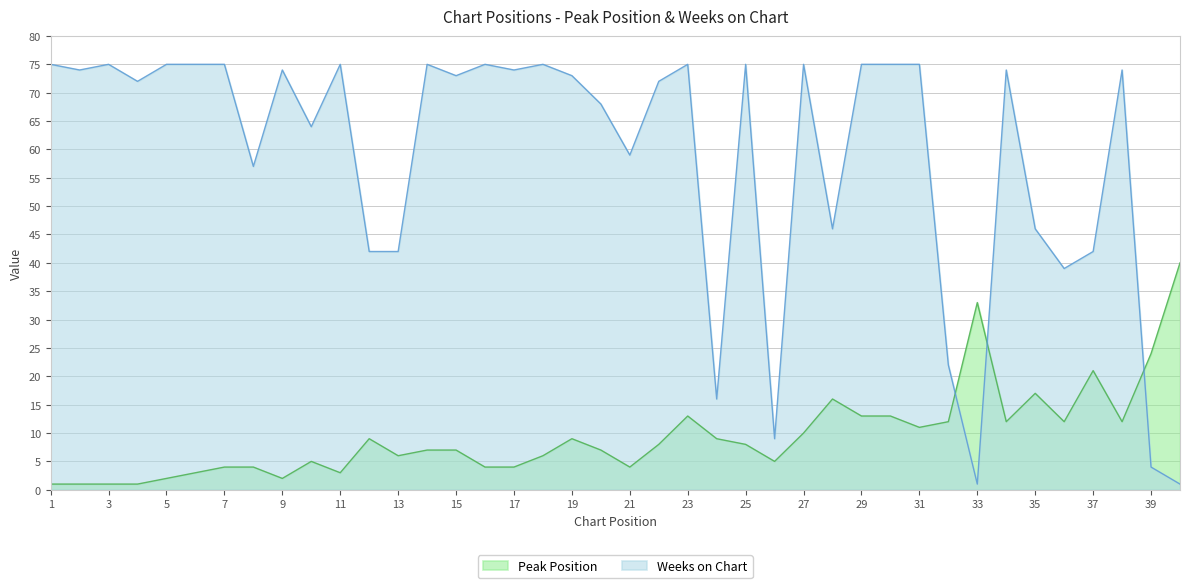

What are all the series names shown in the legend?

Peak Position, Weeks on Chart